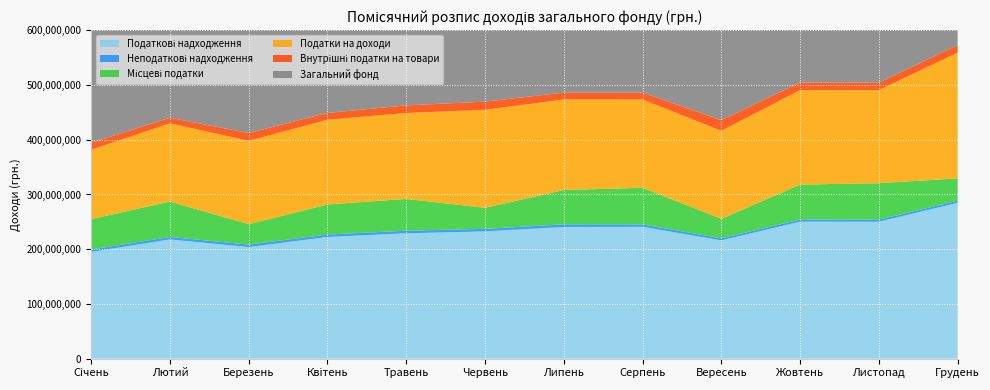

Reading right to left, what are all the values shown in this chart?

Податкові надходження: Грудень=284676600	Листопад=250259000	Жовтень=250352000	Вересень=216147000	Серпень=240892200	Липень=240654000	Червень=232552000	Травень=229091000	Квітень=222388000	Березень=203925000	Лютий=217895000	Січень=195106000
Неподаткові надходження: Грудень=3878400	Листопад=3787300	Жовтень=3965300	Вересень=3673300	Серпень=4480300	Липень=4875300	Червень=4615300	Травень=4707300	Квітень=4395300	Березень=4501100	Лютий=4442100	Січень=4364000
Місцеві податки: Грудень=40877600	Листопад=66569000	Жовтень=63772000	Вересень=35717000	Серпень=66878400	Липень=62694000	Червень=38472000	Травень=58126000	Квітень=54998000	Березень=37310000	Лютий=64750000	Січень=55556000
Податки на доходи: Грудень=229769000	Листопад=170230000	Жовтень=172655000	Вересень=160840000	Серпень=161513800	Липень=165460000	Червень=179180000	Травень=157000000	Квітень=154770000	Березень=152445000	Лютий=142995000	Січень=126900000
Внутрішні податки на товари: Грудень=14030000	Листопад=13460000	Жовтень=13925000	Вересень=19590000	Серпень=12500000	Липень=12500000	Червень=14900000	Травень=13965000	Квітень=12620000	Березень=14170000	Лютий=10150000	Січень=12650000
Загальний фонд: Грудень=428803104	Листопад=391292829	Жовтень=403704915	Вересень=340044434	Серпень=374177588	Липень=365280427	Червень=463202145	Травень=410377093	Квітень=361797675	Березень=376939622	Лютий=395449550	Січень=356526940